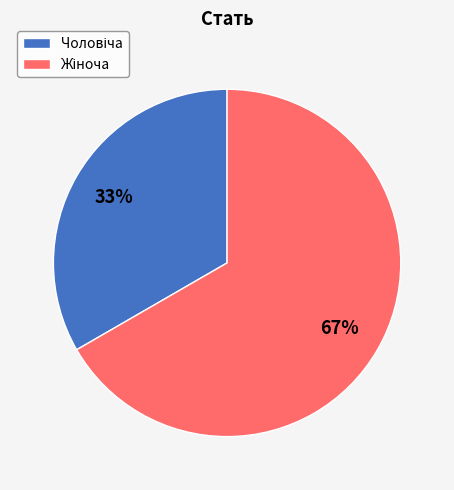

Is there any slice that represents more than half of the pie?

Yes